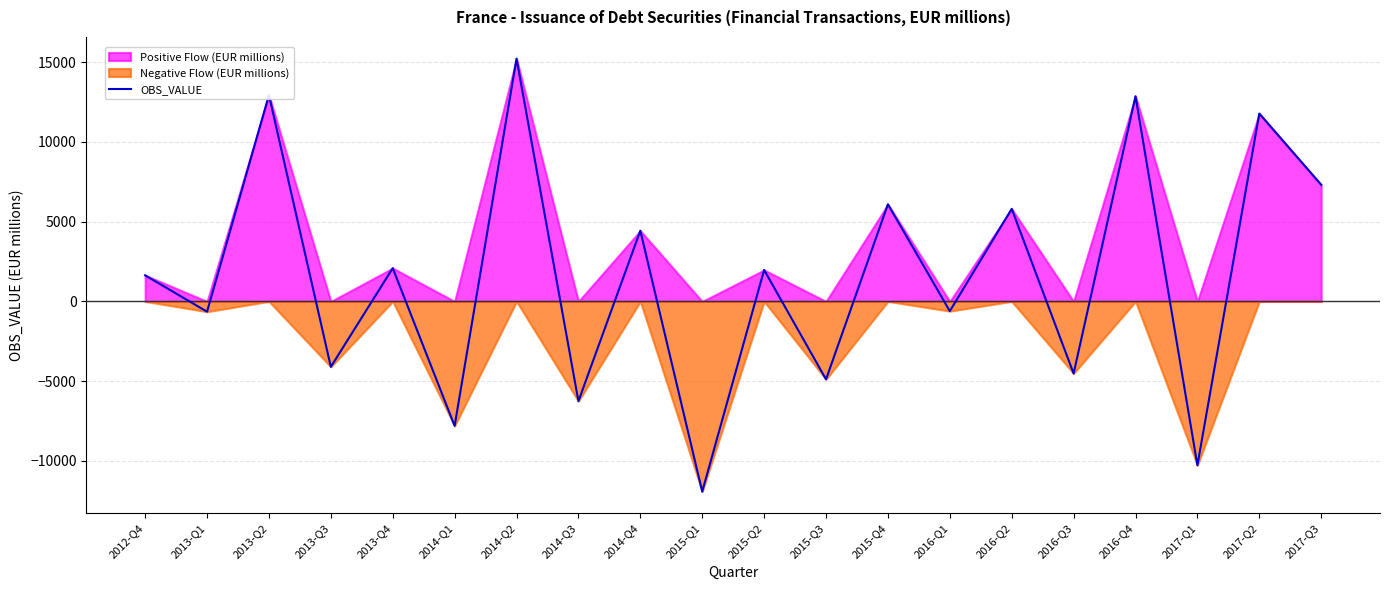

What is the greatest value displayed?

15225